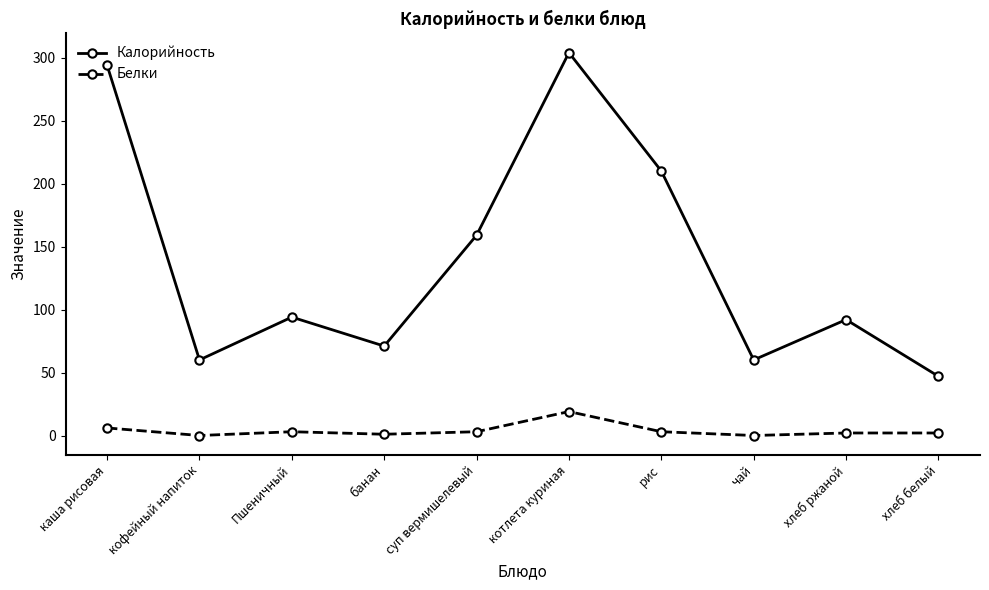

What is the difference between the maximum and minimum values in the Белки series?

19